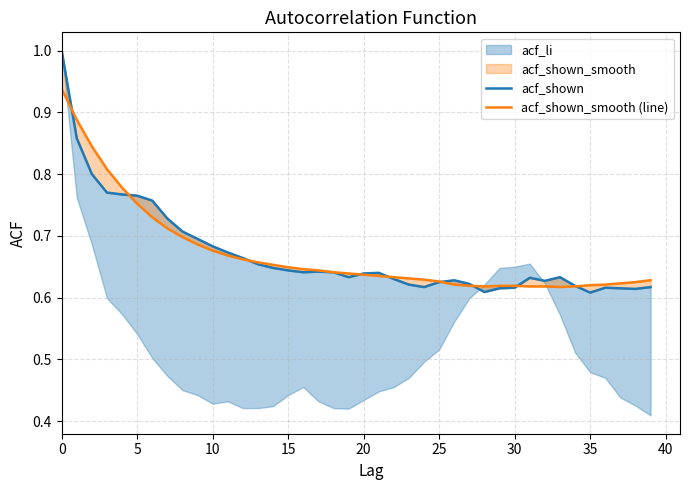

True or false: acf_shown_smooth (line) and acf_shown intersect in this chart.

True